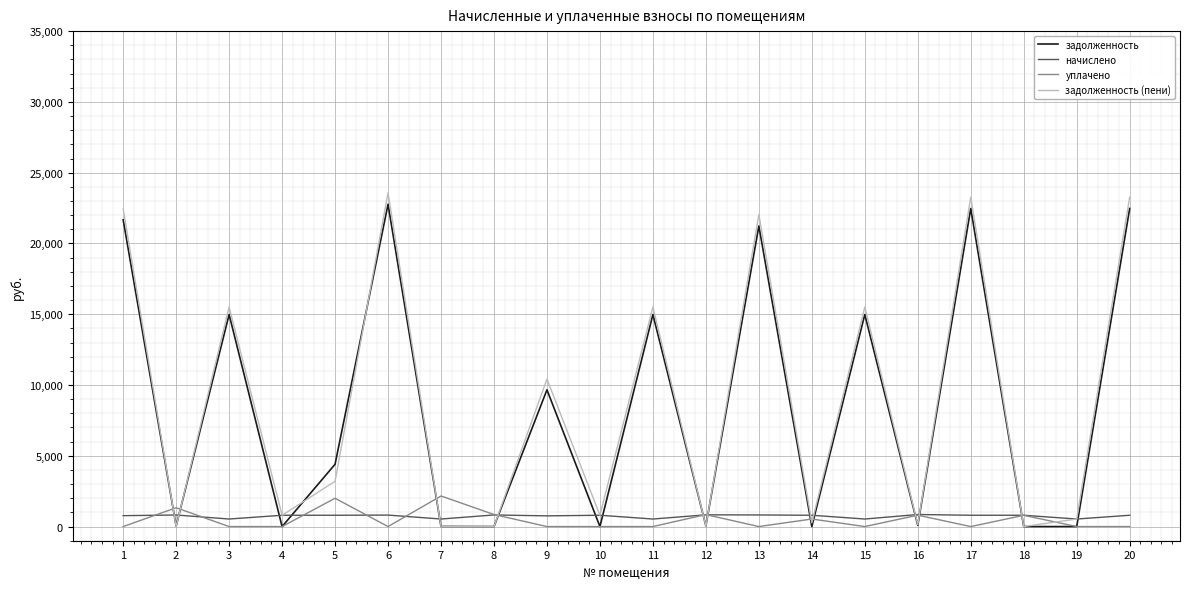

At how many categories does at least one series exceed 8099?

9